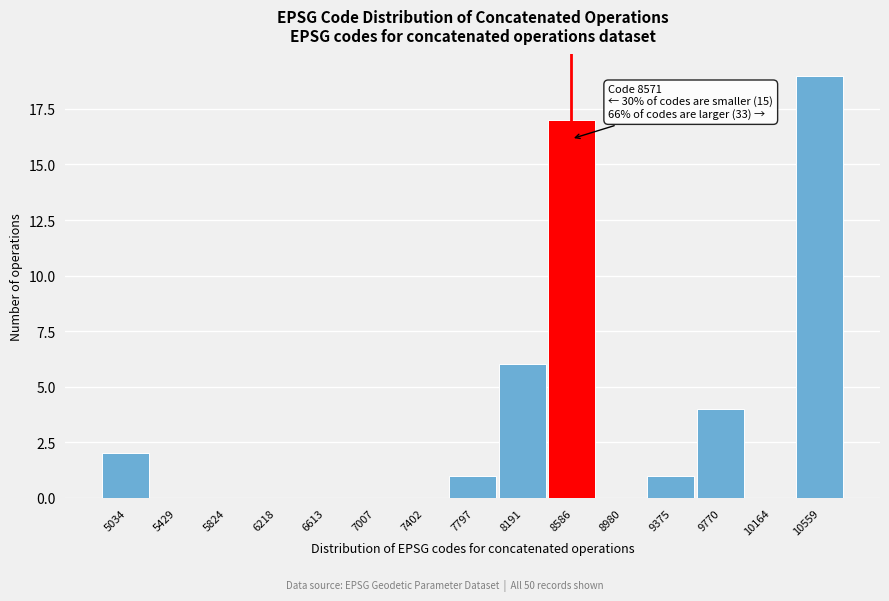

Over which range of the x-axis is the bar tallest?

10350 to 10750